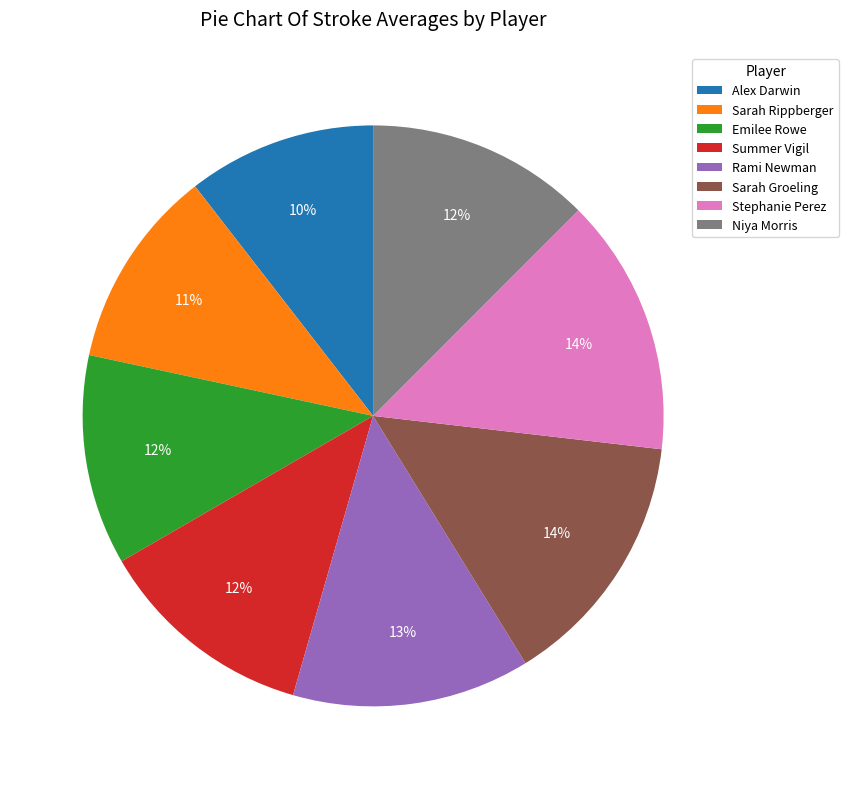

To the nearest percent, what is the difference between the largest and smallest slice percentages?

4%